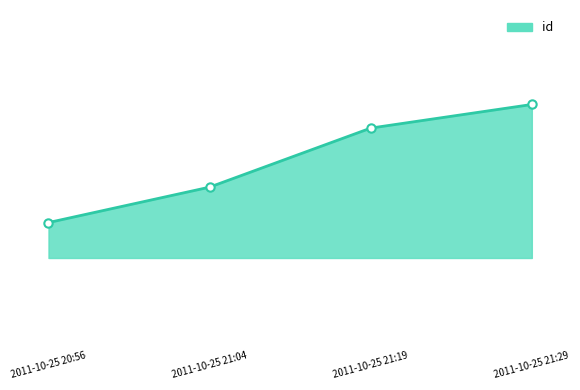

Reading left to right, extract all data points from this chart.

2011-10-25 20:56=19287	2011-10-25 21:04=19290	2011-10-25 21:19=19295	2011-10-25 21:29=19297